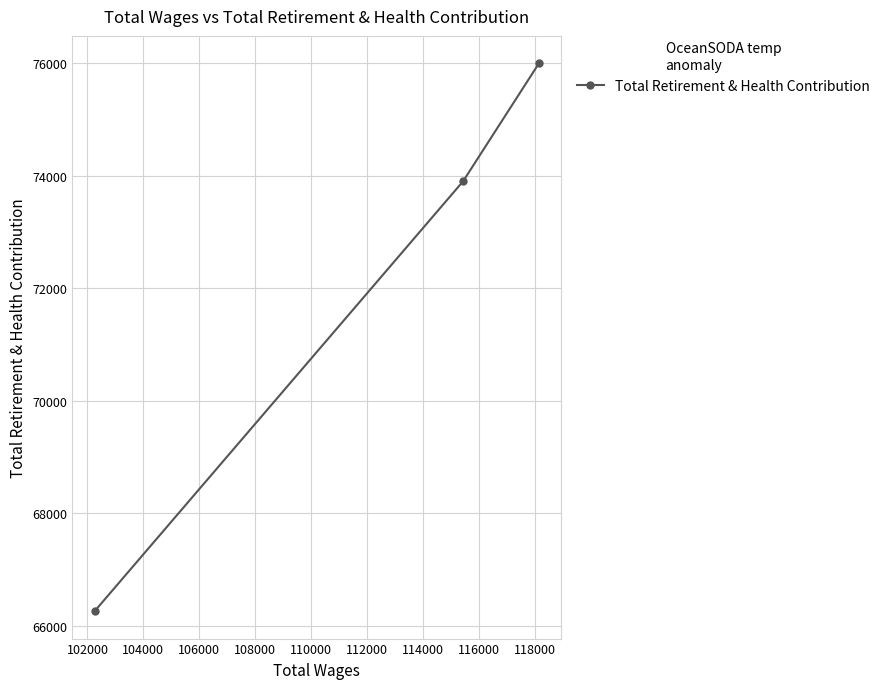

Count the values in the range 66259 to 75996.

3